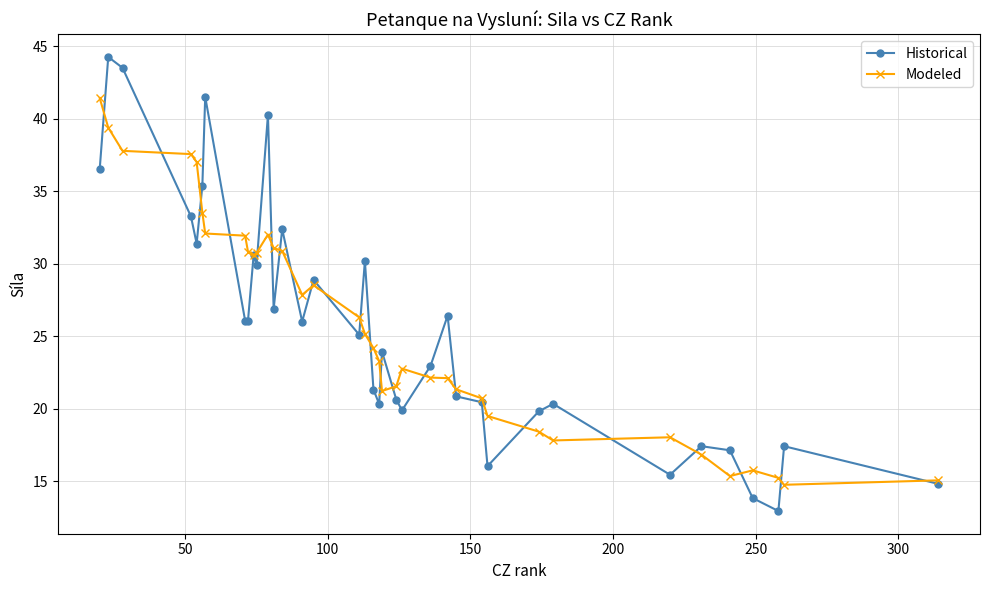

Count the number of categories in the chart.

37